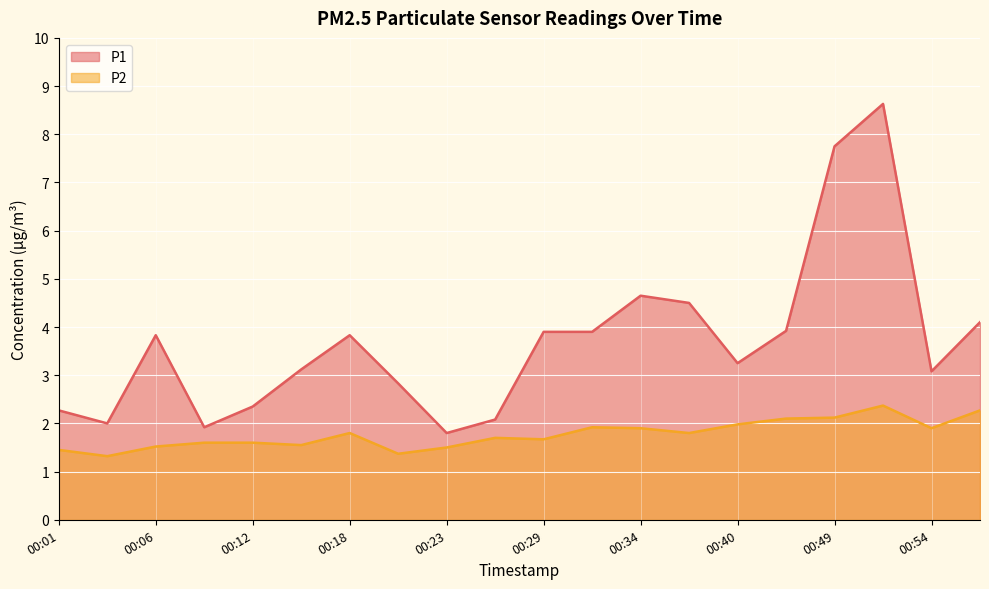

The value of P1 at 00:15 is 4.4. True or false?

False